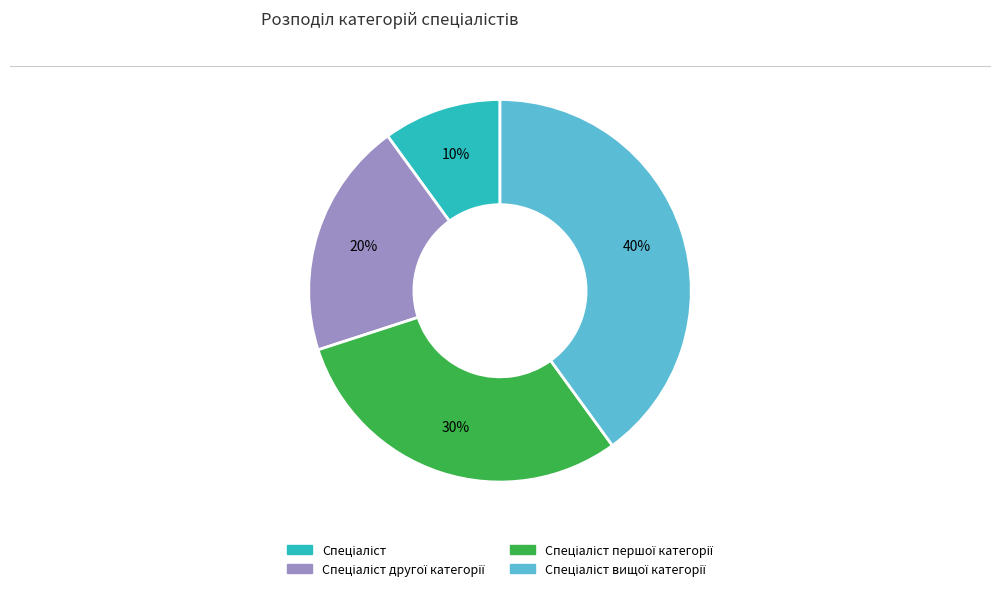

To the nearest percent, what is the difference between the largest and smallest slice percentages?

30%